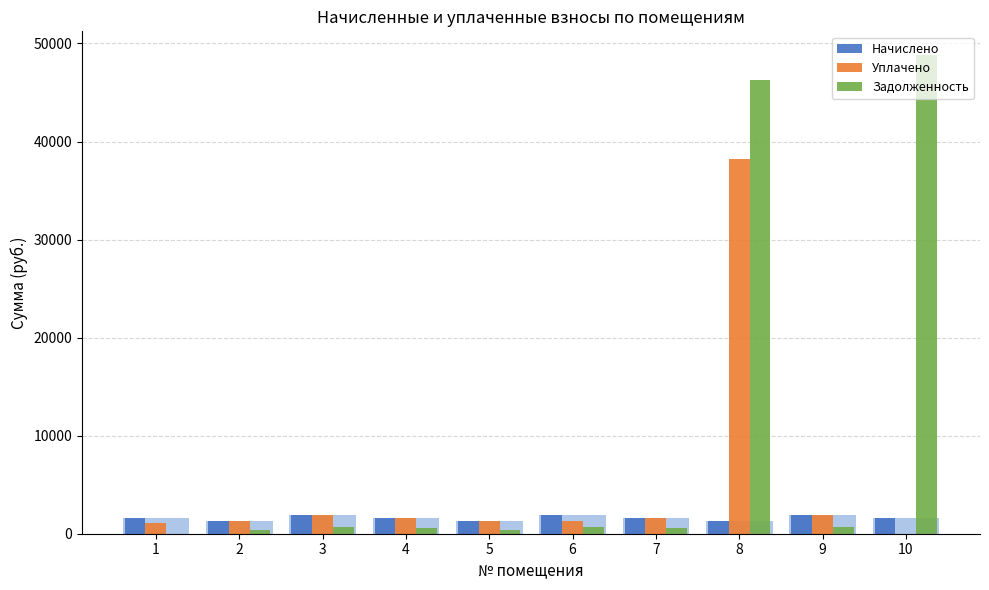

True or false: Задолженность has a value of 649.4 at 6.

True